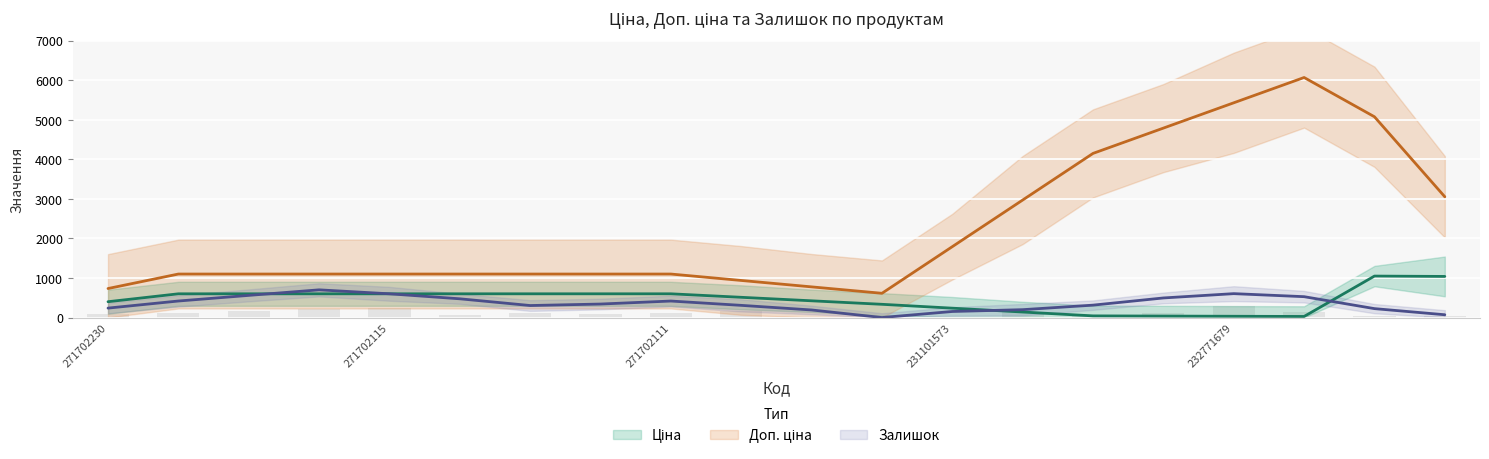

What is the value of the Доп. ціна bar at the 6th from the left?

1100.0